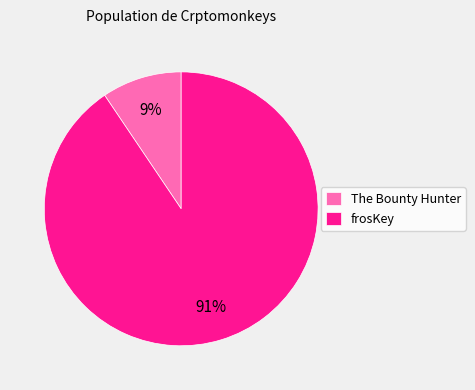

Combined, do frosKey and The Bounty Hunter account for over 50%?

Yes